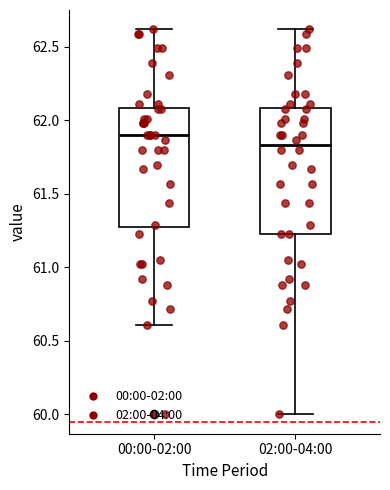

Reading left to right, read every box against the y-axis: the position of its median line, the range the box covers, and the ends of its whiskers. The values are not printed on the chart, so give them approximately, as read against the axis.

00:00-02:00: median 61.90, box 61.30 to 62.10, whiskers 60.60 to 62.60
02:00-04:00: median 61.85, box 61.25 to 62.10, whiskers 60.00 to 62.60